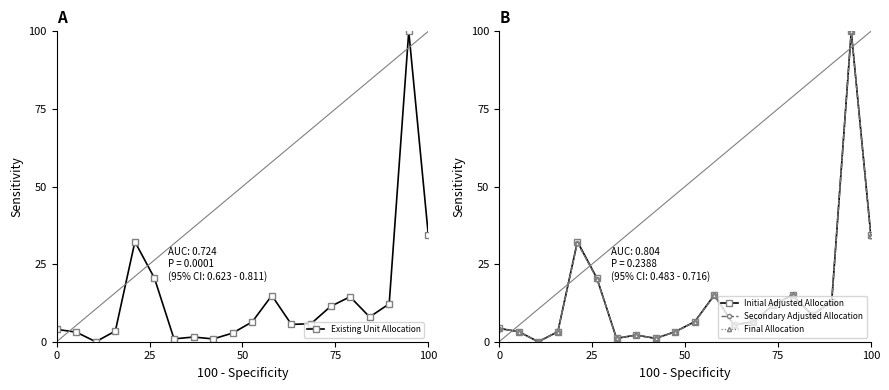

Count the number of data series in this chart.

4